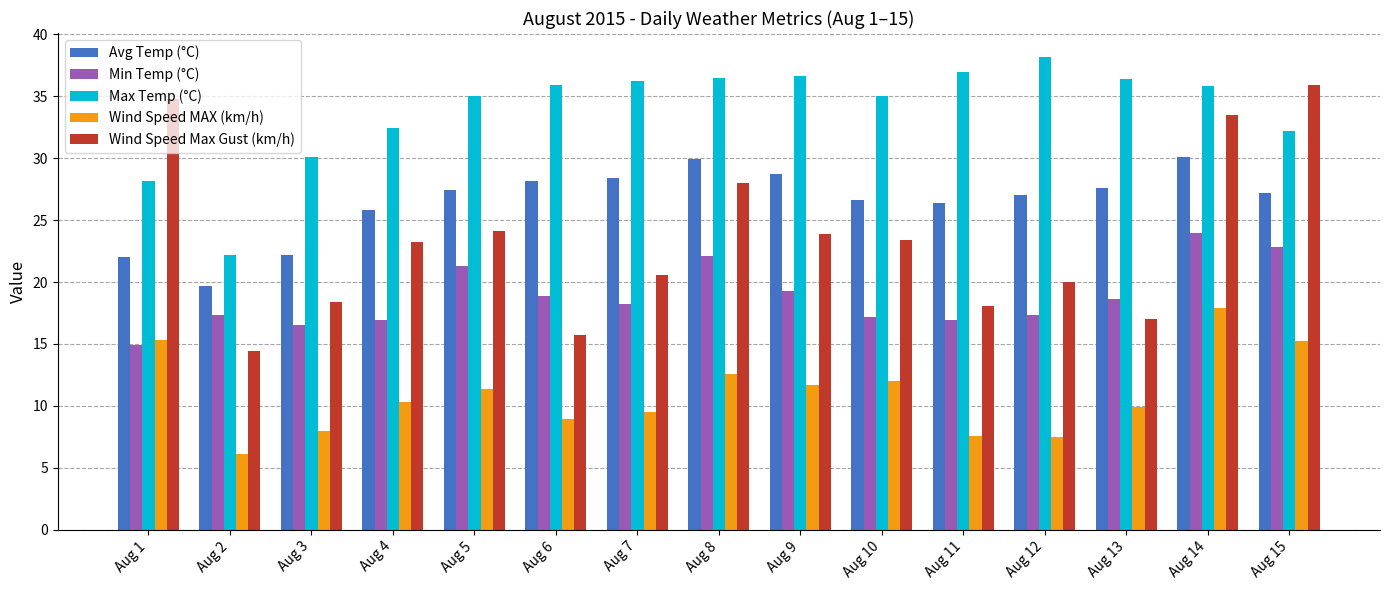

How many series are shown in this chart?

5